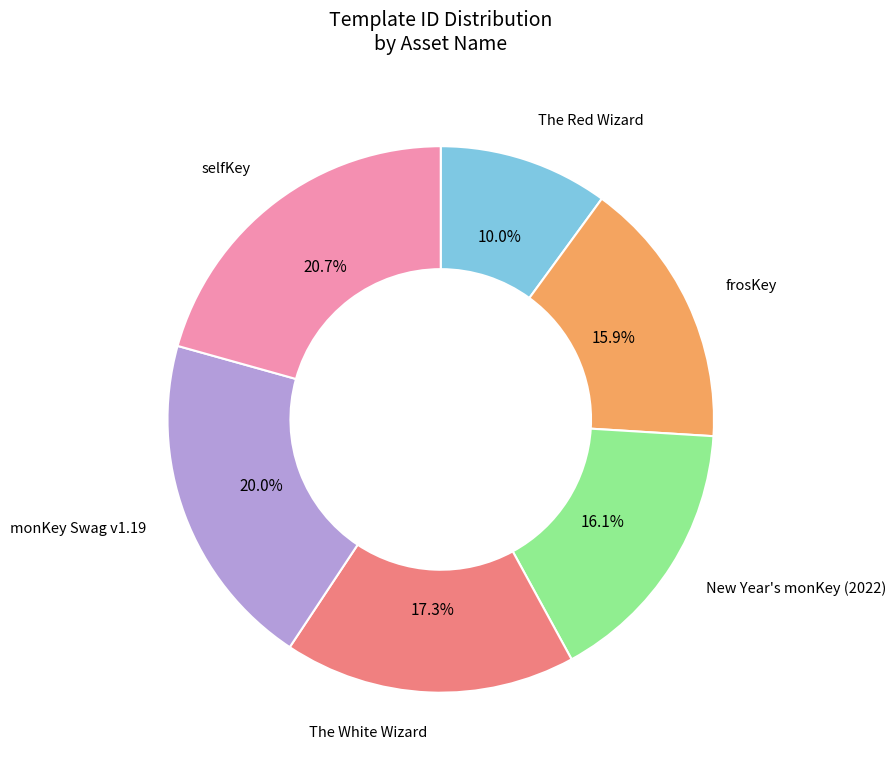

How many slices are in this pie chart?

6